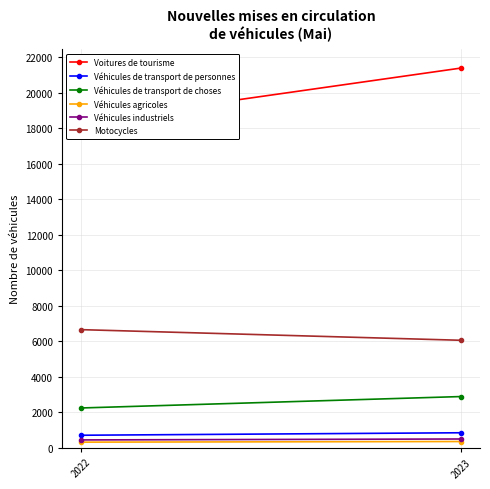

What is the value of the Voitures de tourisme point at the 1st from the left?

18343